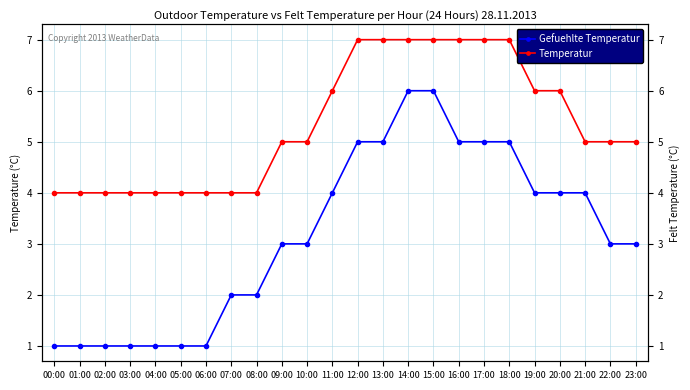

What is the difference between the highest and lowest values at 12:00?

2